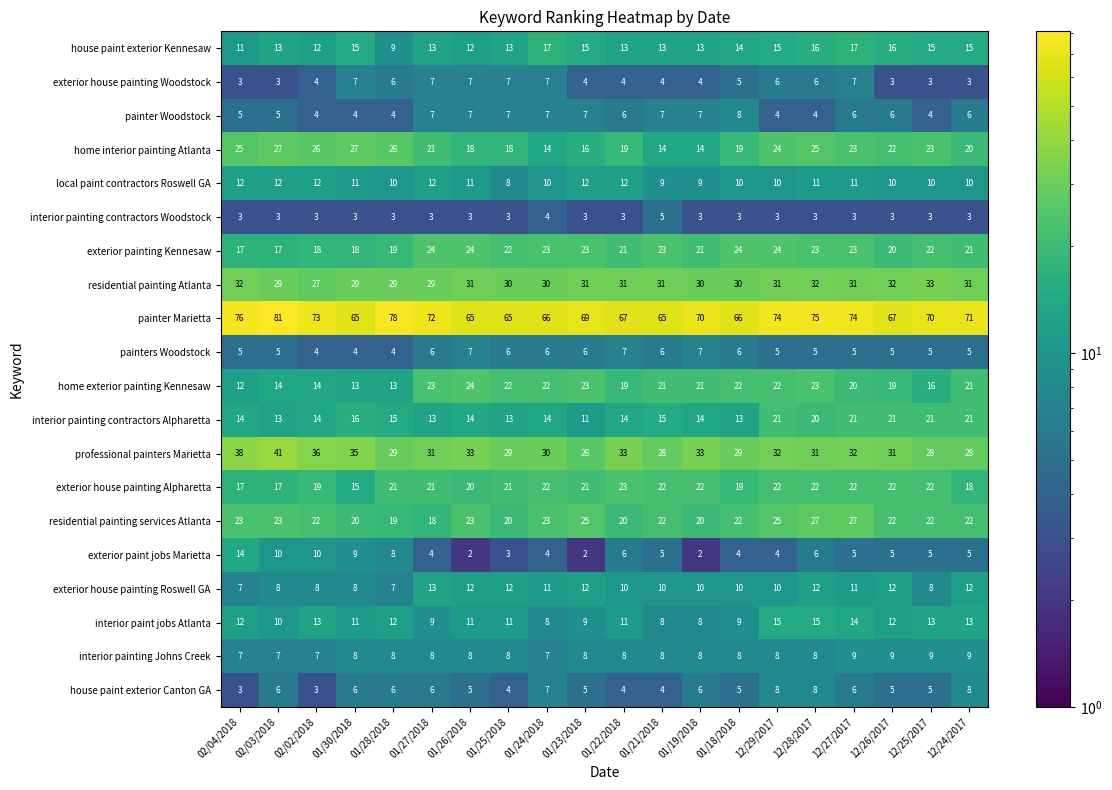

How many series are shown in this chart?

20